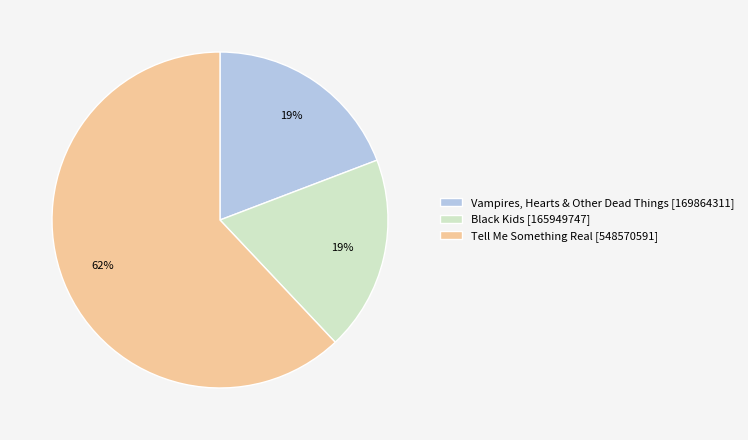

Is it true that Black Kids is 33% of the pie?

False